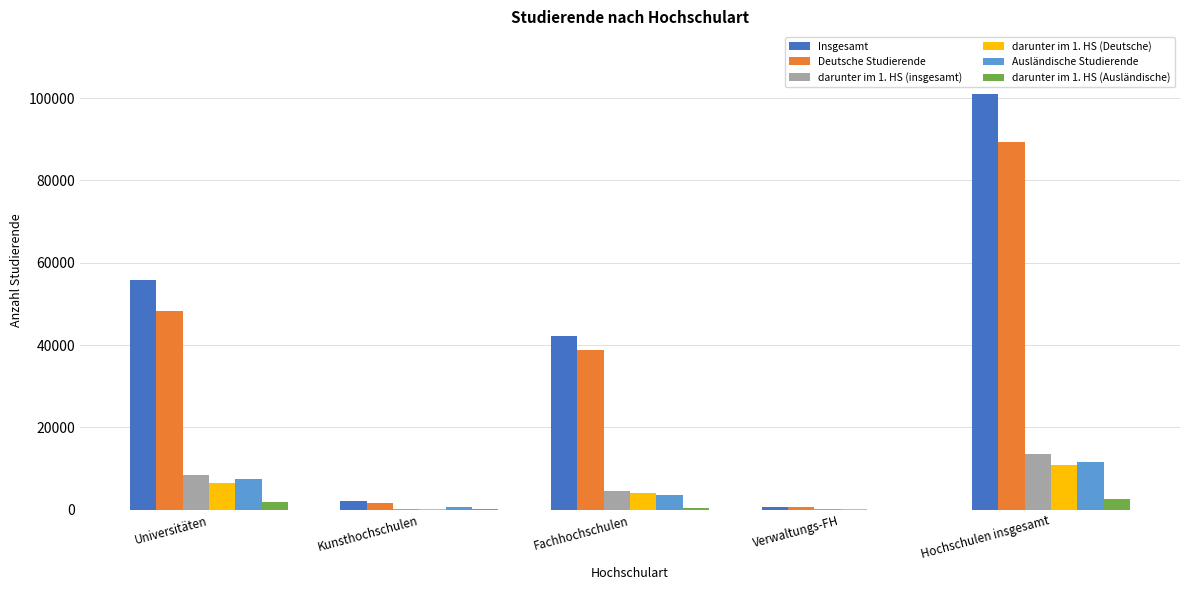

Which series has the largest total across all categories?

Insgesamt